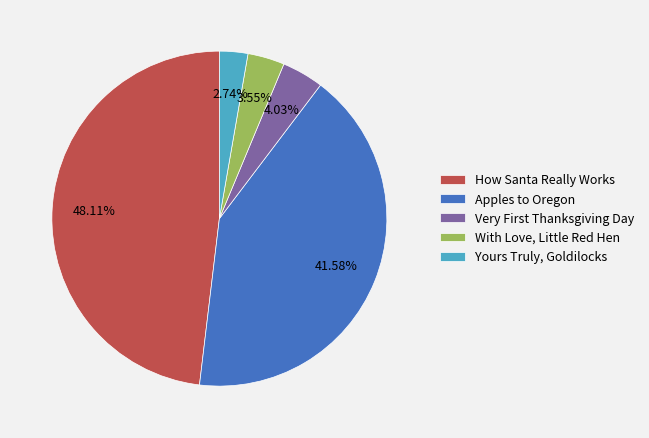

To the nearest percent, what is the average slice percentage?

20%